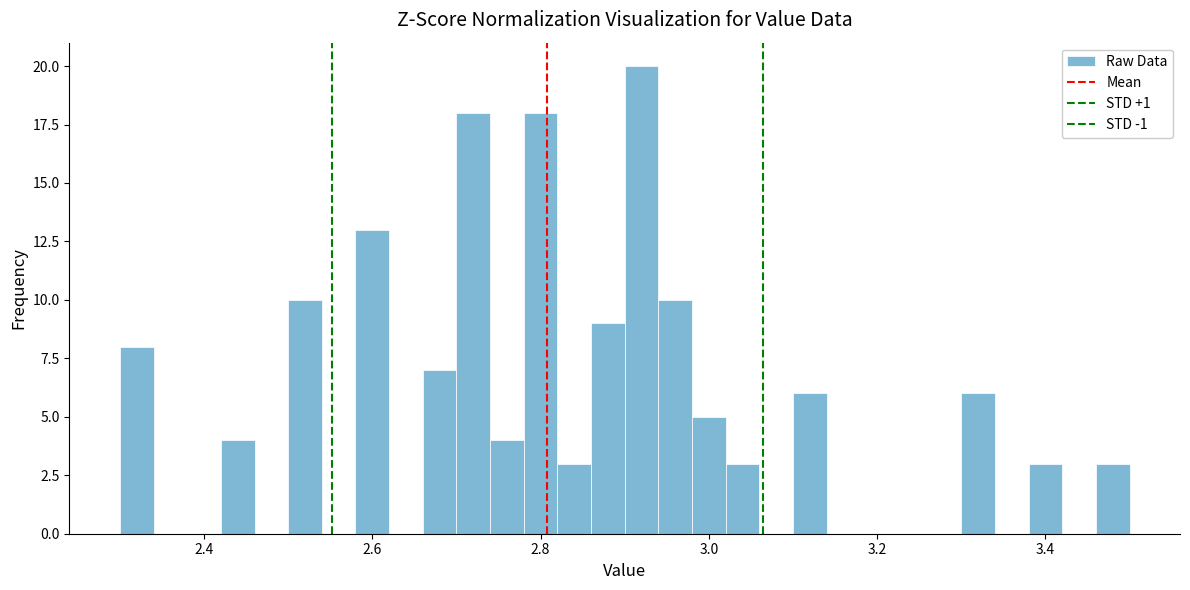

Read against the x-axis, roughly where is the centre of the tallest bar?

2.92